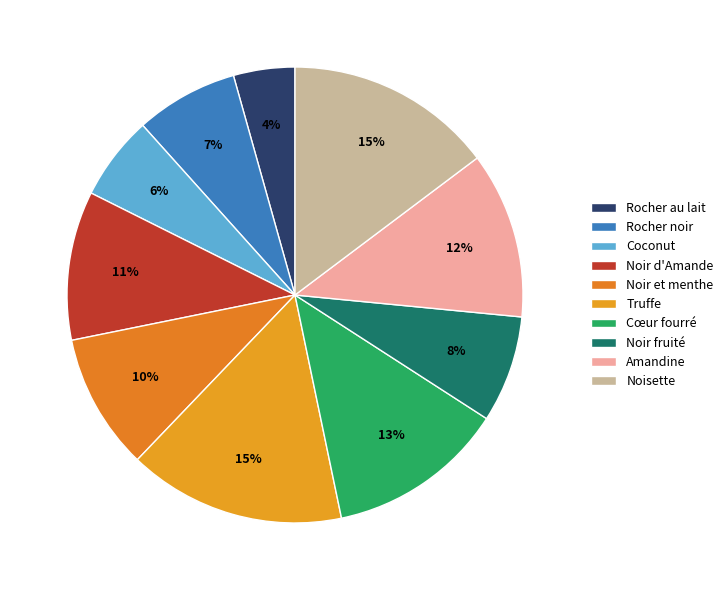

What is the change in value from Rocher noir to Cœur fourré?

+1800